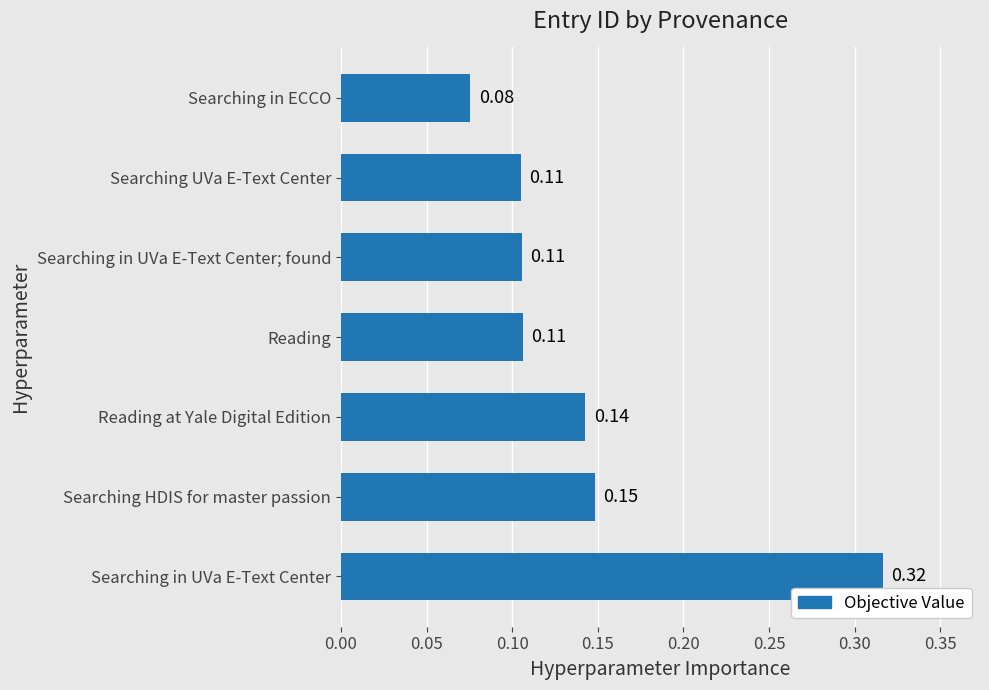

Count the values in the range 0 to 1.

7